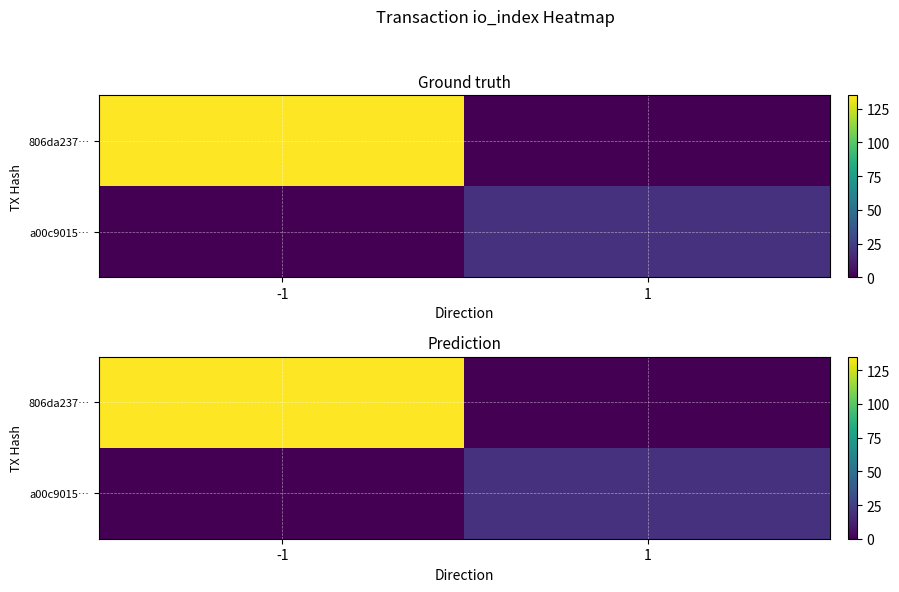

Is the value of a00c9015… at 1 greater than the value of 806da237… at -1?

No